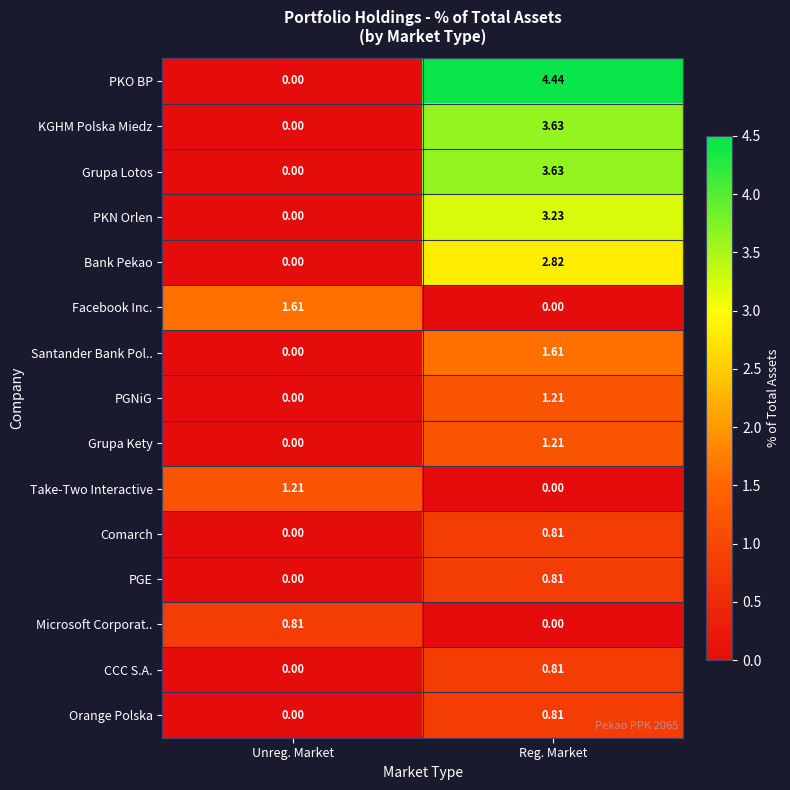

Where does the Grupa Kety series first go above 1?

Reg. Market